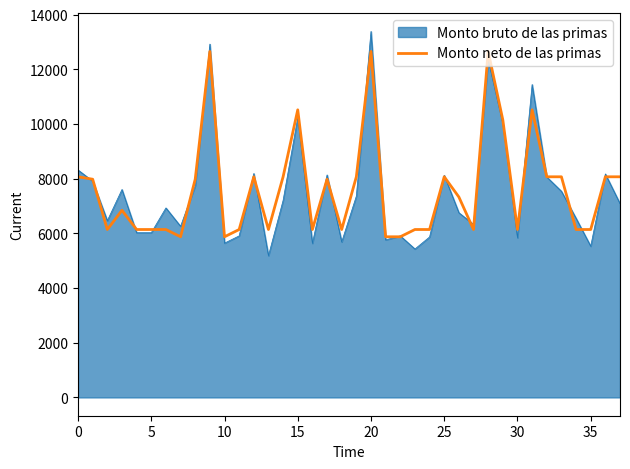

What is the maximum value shown in the chart?

13384.8